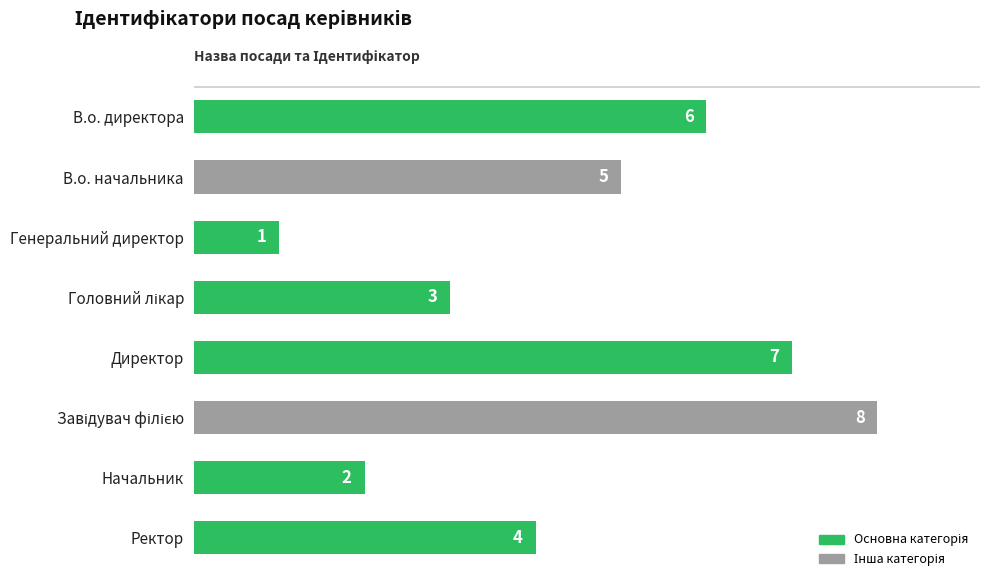

What position from the bottom is Начальник?

2